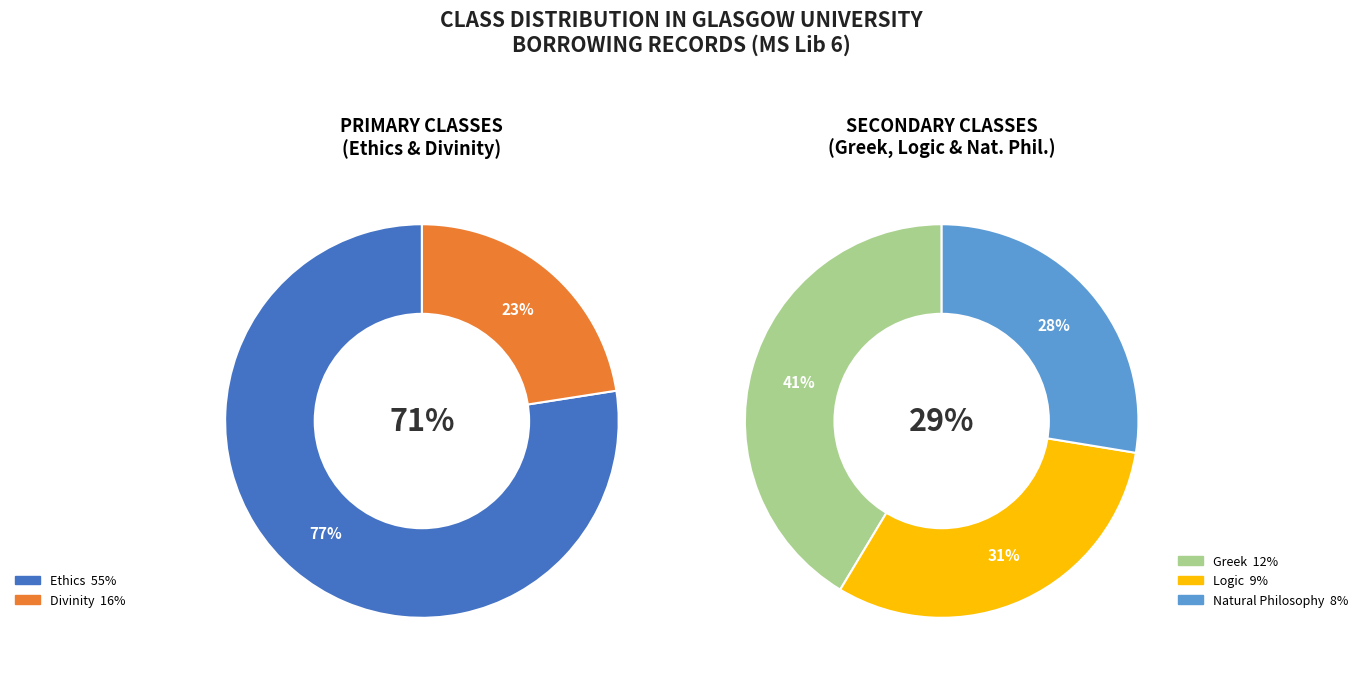

Which category has the smallest portion of the pie?

Natural Philosophy